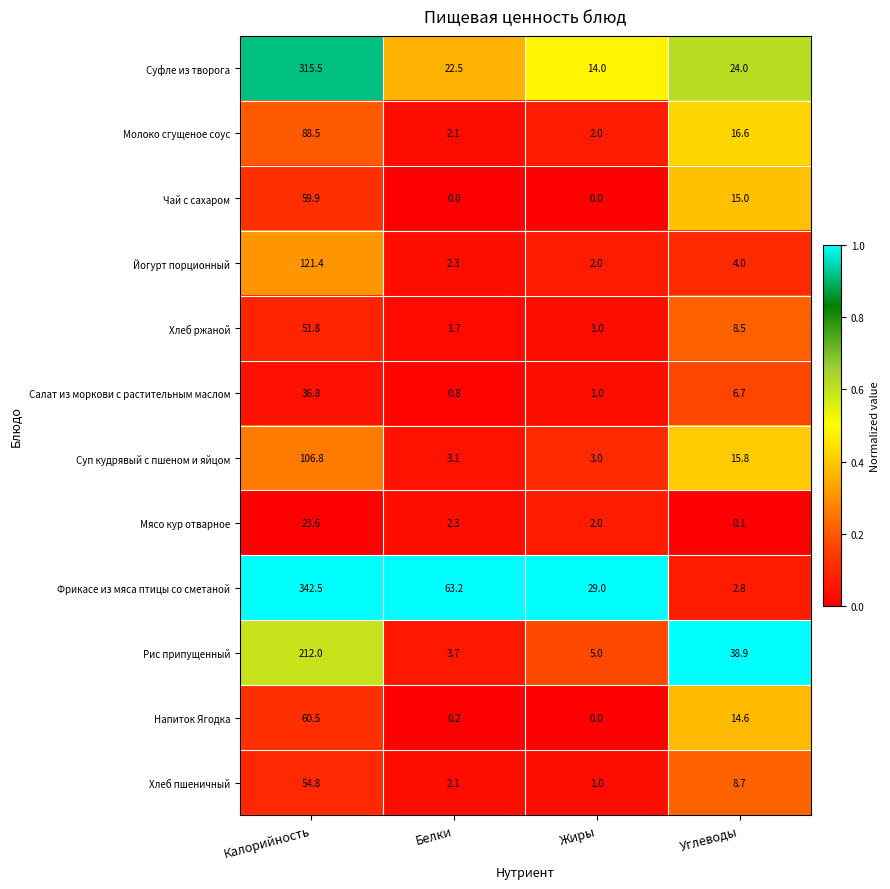

Which label corresponds to the largest value in the chart?

Калорийность